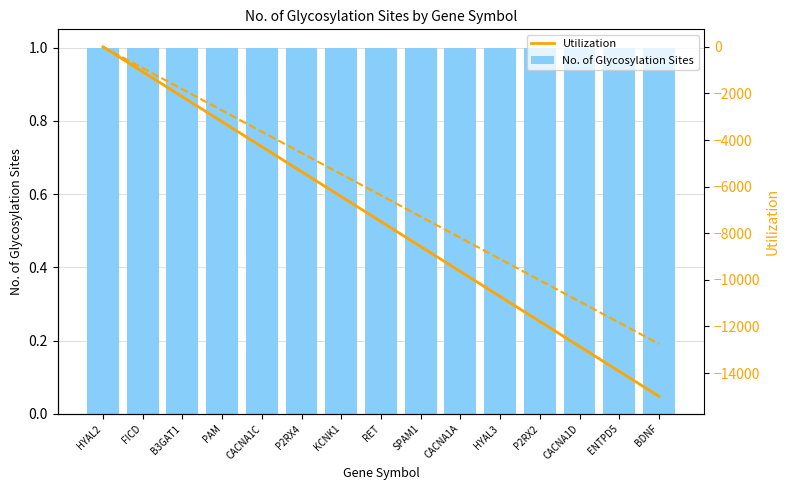

What is the spread (max minus min) of values at HYAL2?

1.0